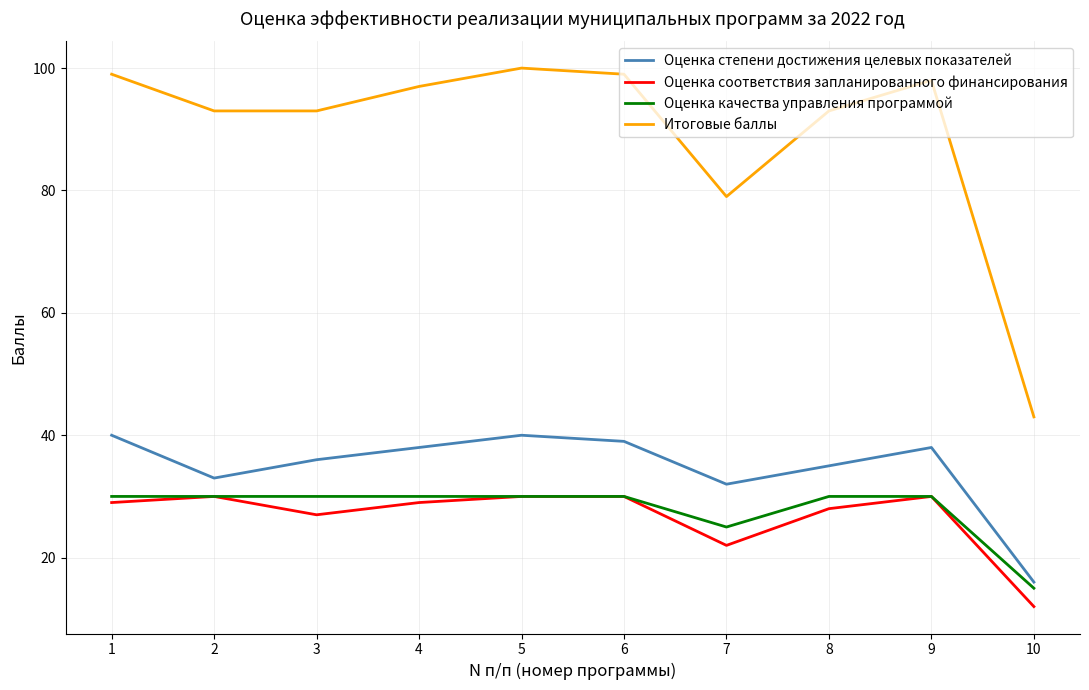

What is the difference between the second highest and second lowest values in the Итоговые баллы series?

20